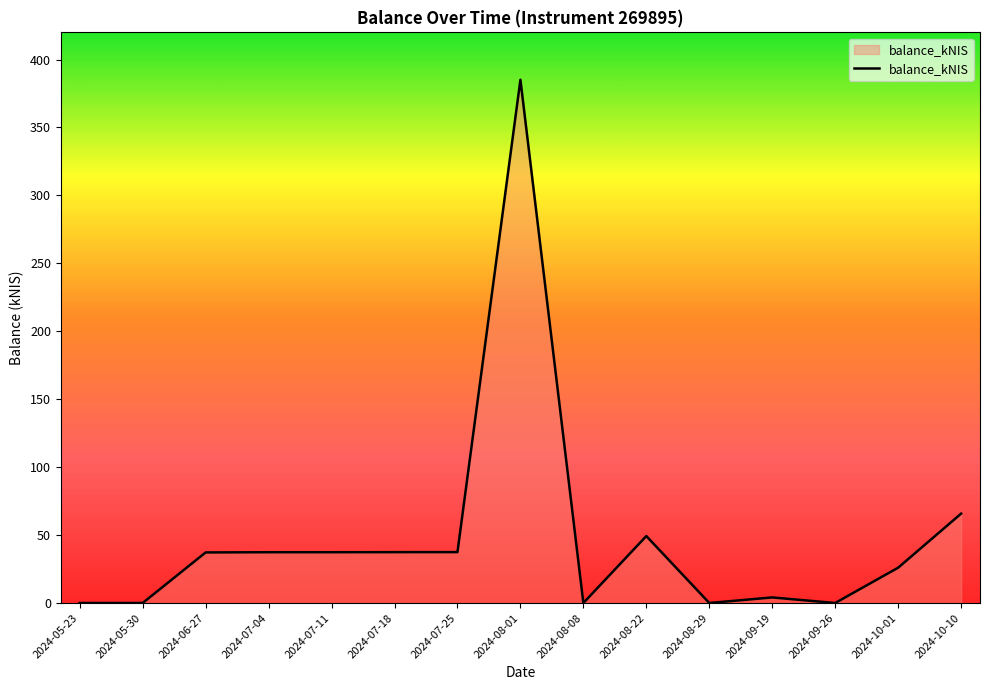

What is the greatest value displayed?

385.1